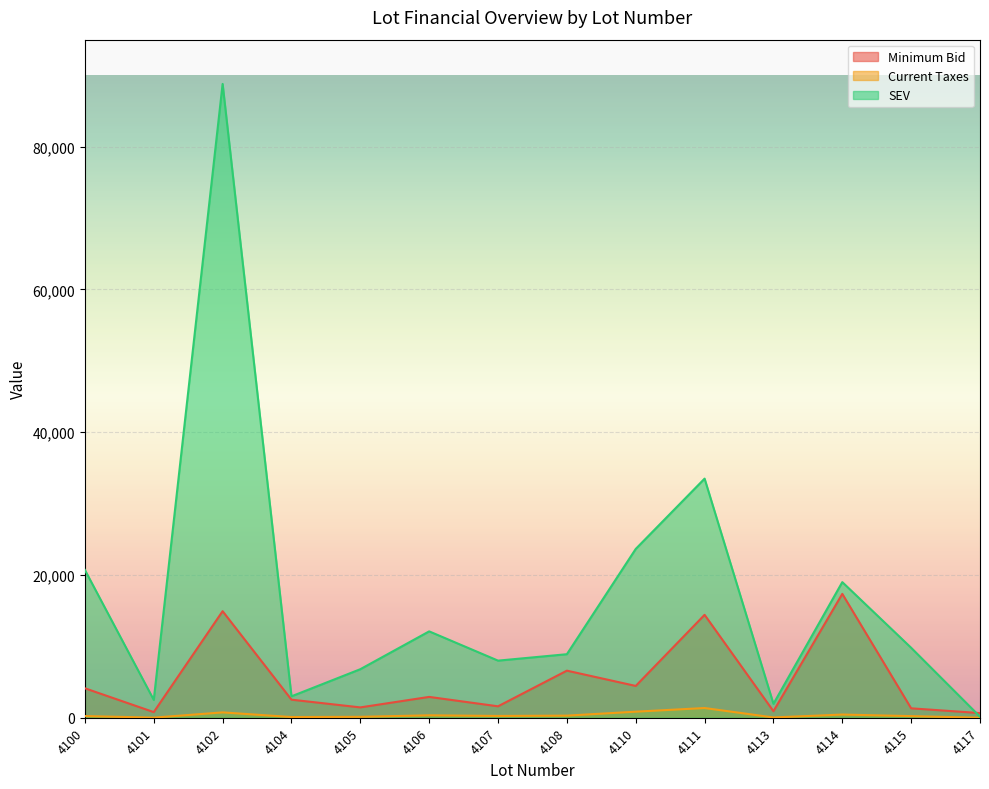

At which category does Minimum Bid reach its first local peak?

4102